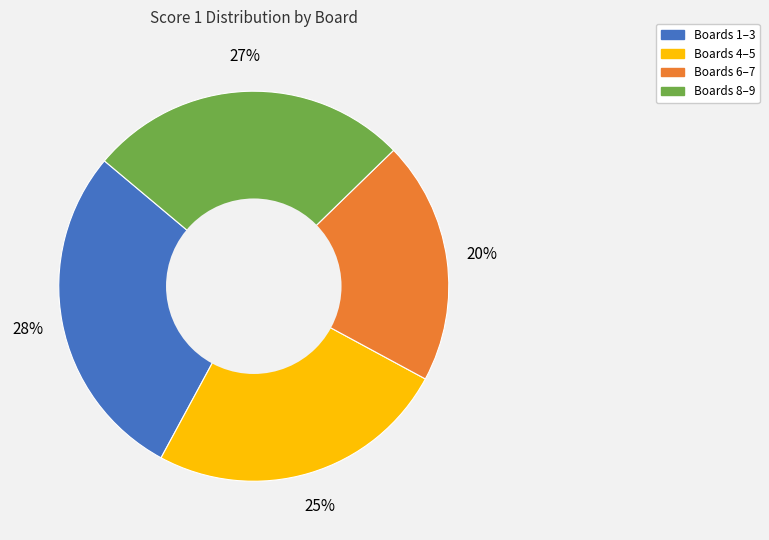

Is there any slice that represents more than half of the pie?

No